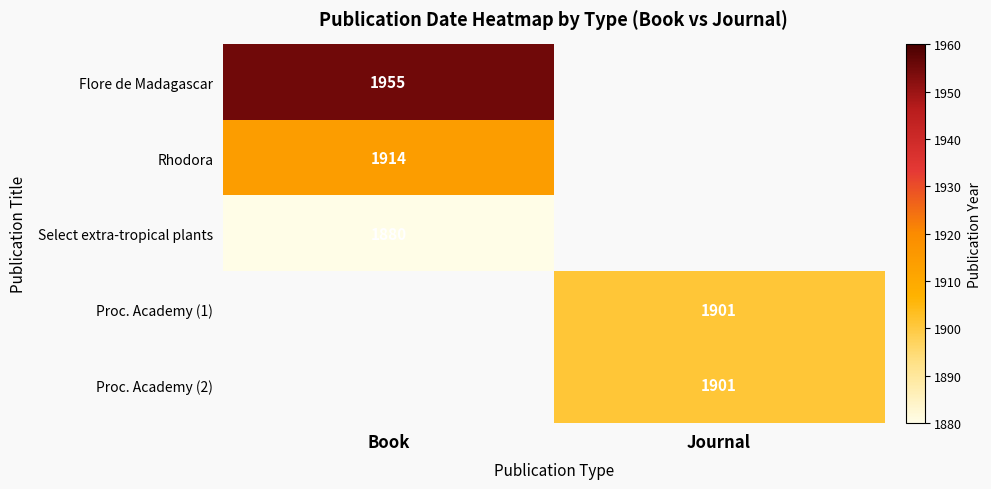

Is it true that Proc. Academy (2) equals 520 at Journal?

False